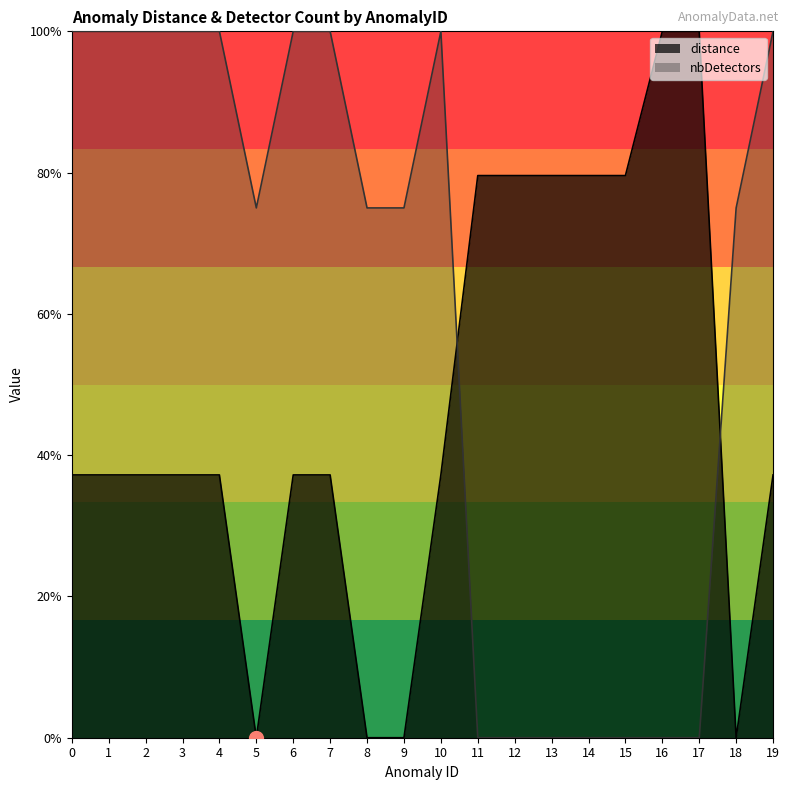

How many intersections are there between distance and nbDetectors?

2